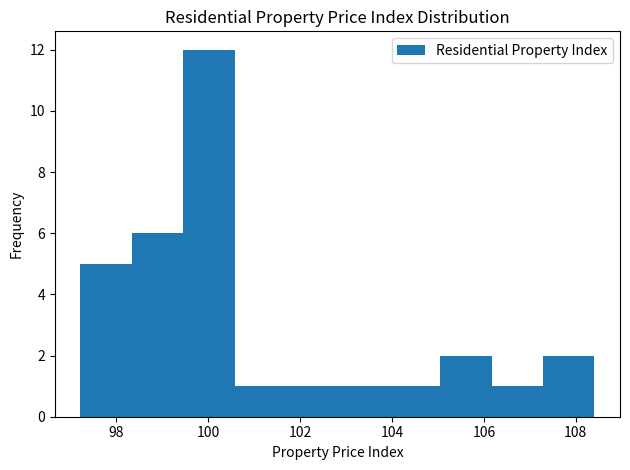

Reading left to right, transcribe this chart: for each bar, give the range it covers on the x-axis and its height. Neither the bar edges nor the heights are printed on the chart, so give them approximately, as read against the axes.

97.2 to 98.4: 5
98.4 to 99.4: 6
99.4 to 100.6: 12
100.6 to 101.6: 1
101.6 to 102.8: 1
102.8 to 104.0: 1
104.0 to 105.0: 1
105.0 to 106.2: 2
106.2 to 107.2: 1
107.2 to 108.4: 2